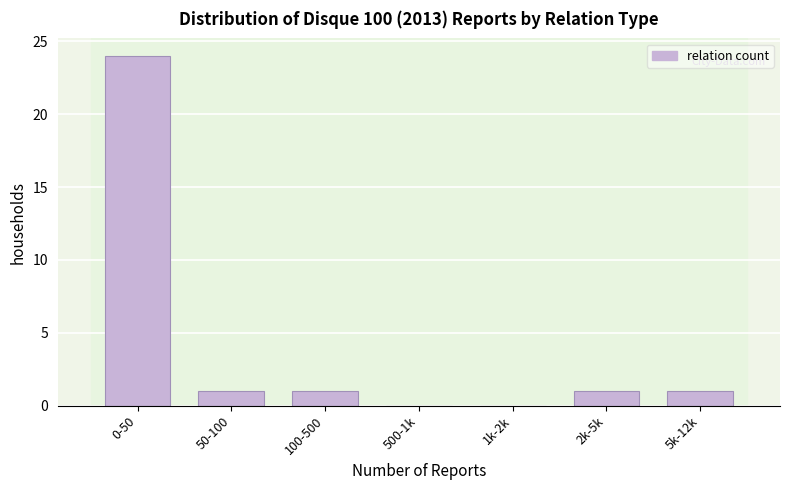

Reading left to right, transcribe all the data shown in this chart.

0-50=24	50-100=1	100-500=1	500-1k=0	1k-2k=0	2k-5k=1	5k-12k=1